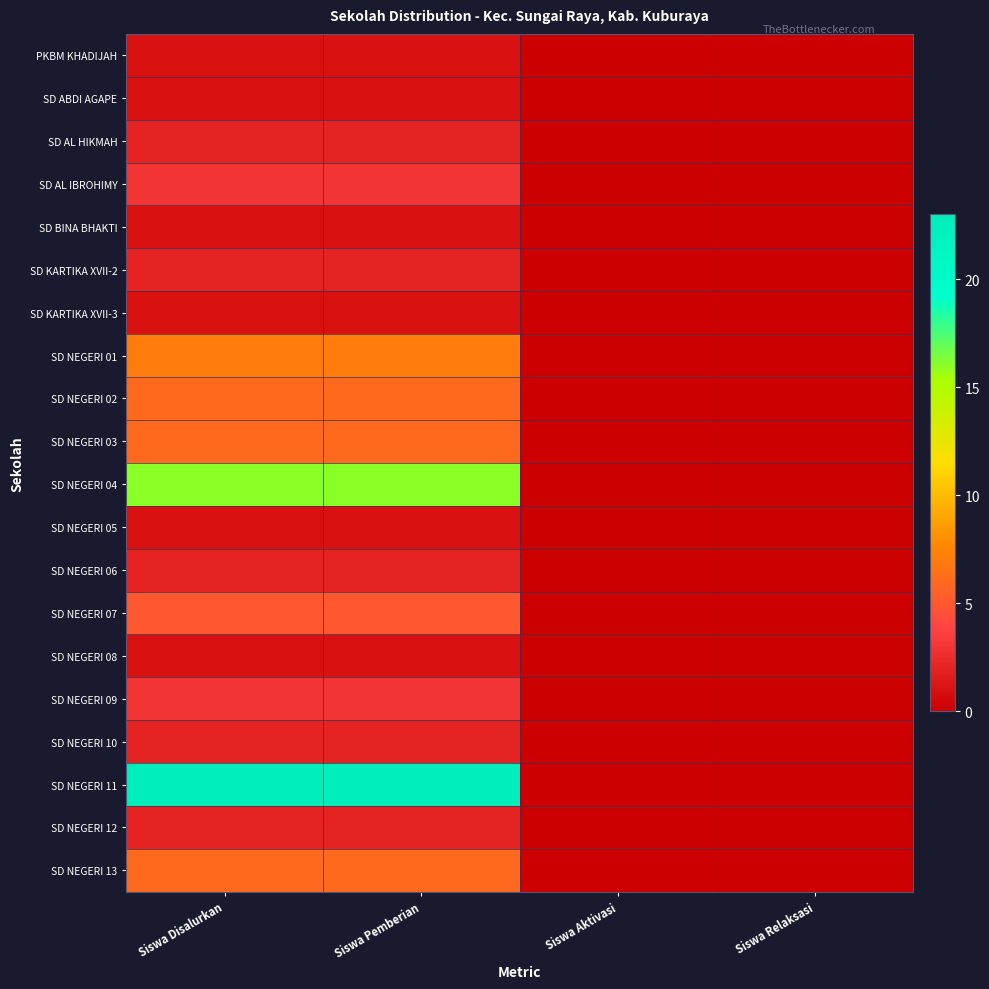

Which series has the widest spread of values?

SD NEGERI 11